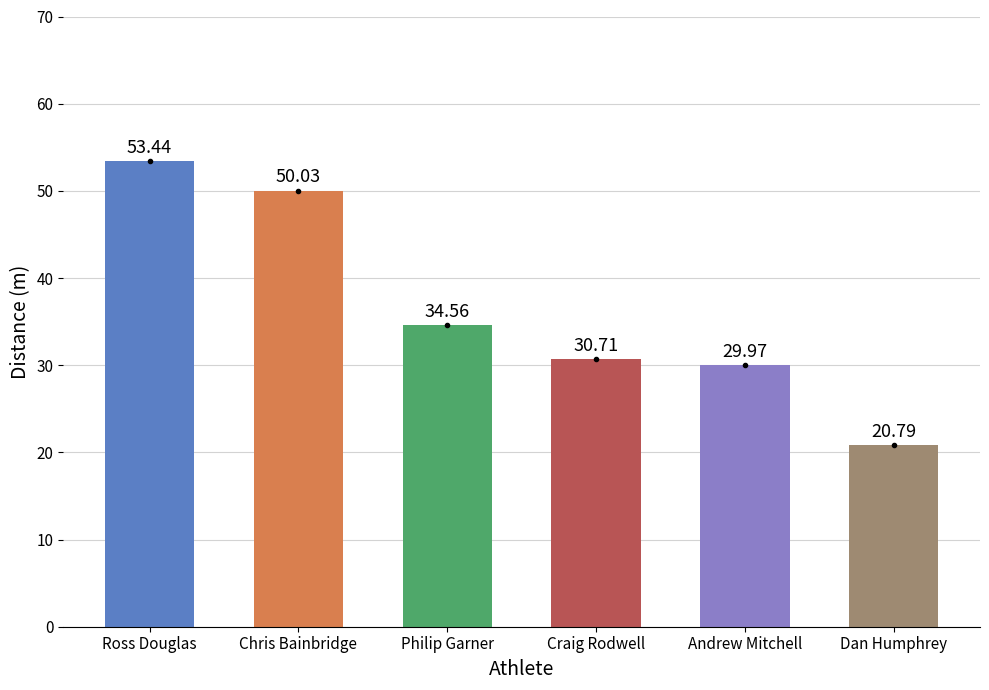

What is the label of the 4th bar from the right?

Philip Garner